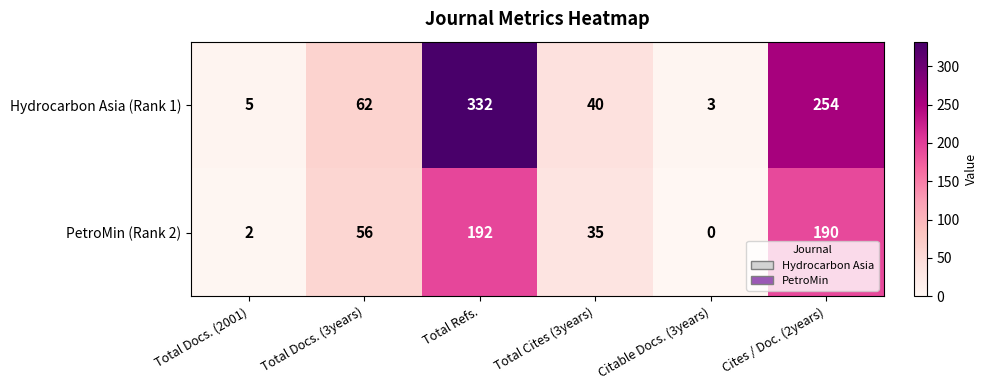

How many categories are shown in the chart?

6